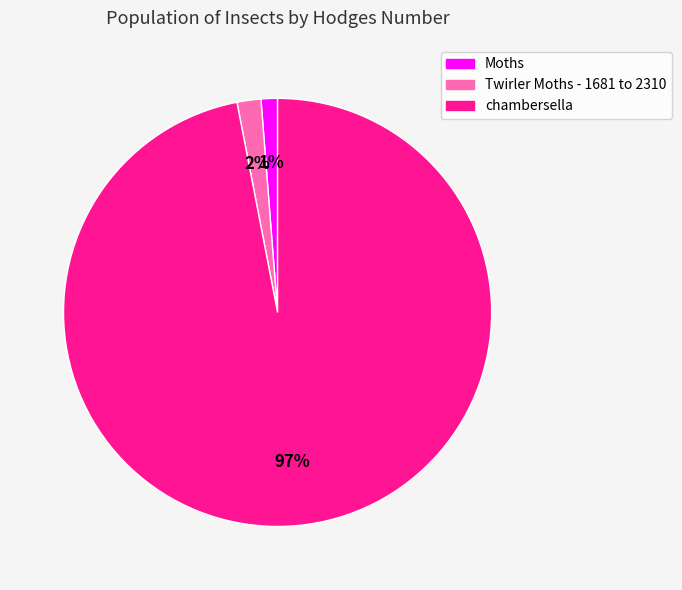

What is the smallest slice in the pie chart?

Moths